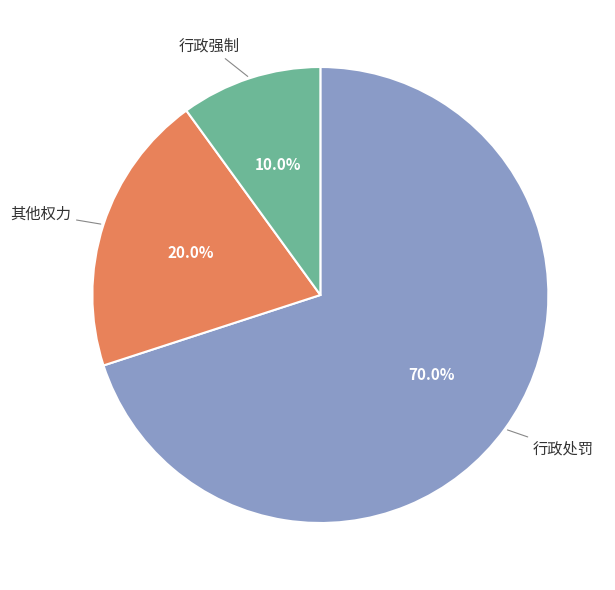

How many segments does this pie chart have?

3